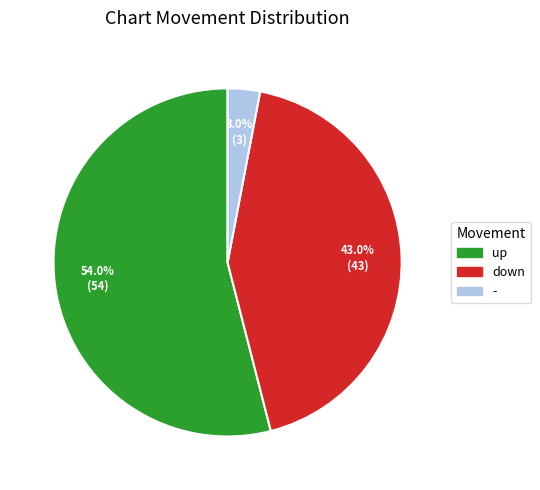

What percentage is the down slice, to the nearest percent?

43%